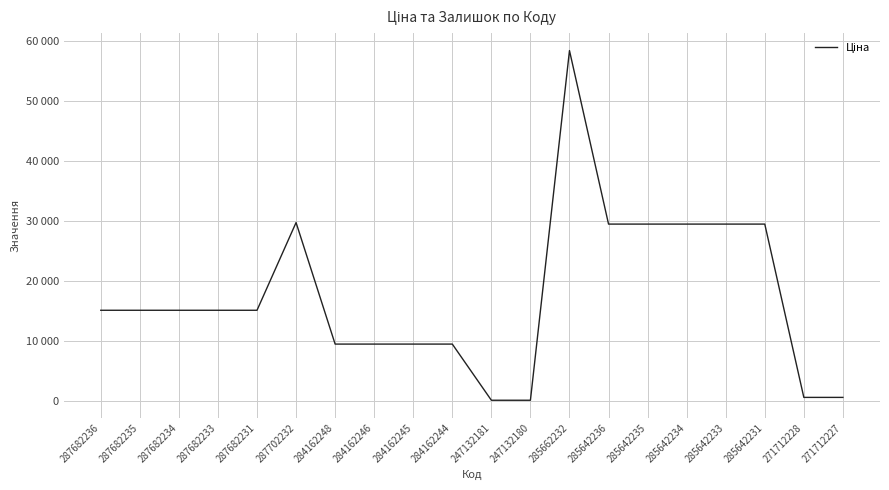

What value does the data have at 285642235?

29491.5